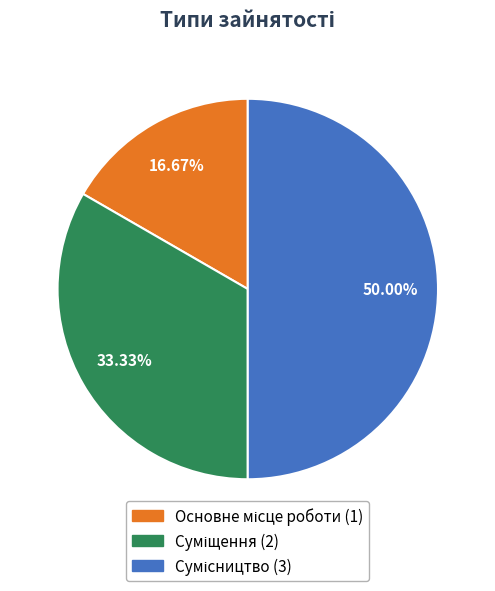

Approximately how many times larger is the value at Суміщення compared to Сумісництво?

0.7